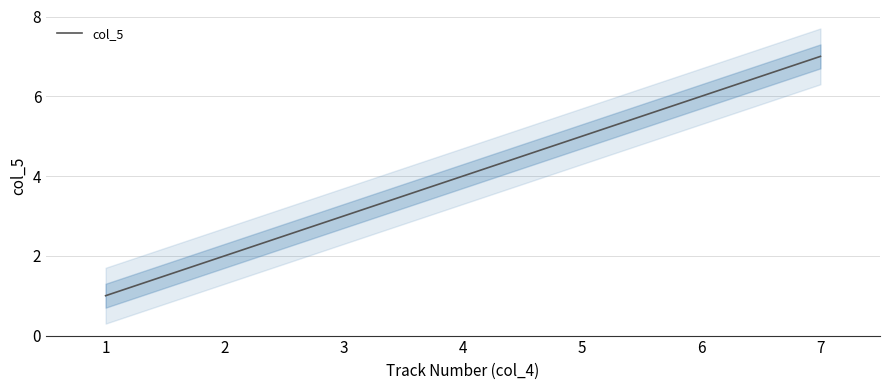

Reading left to right, list all the values displayed in this chart.

1=1	2=2	3=3	4=4	5=5	6=6	7=7